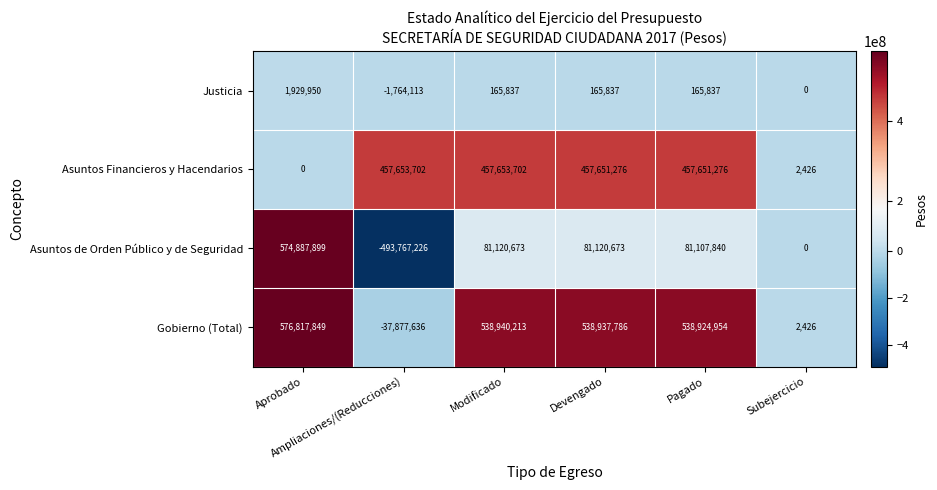

Which series has the widest spread of values?

Asuntos de Orden Público y de Seguridad